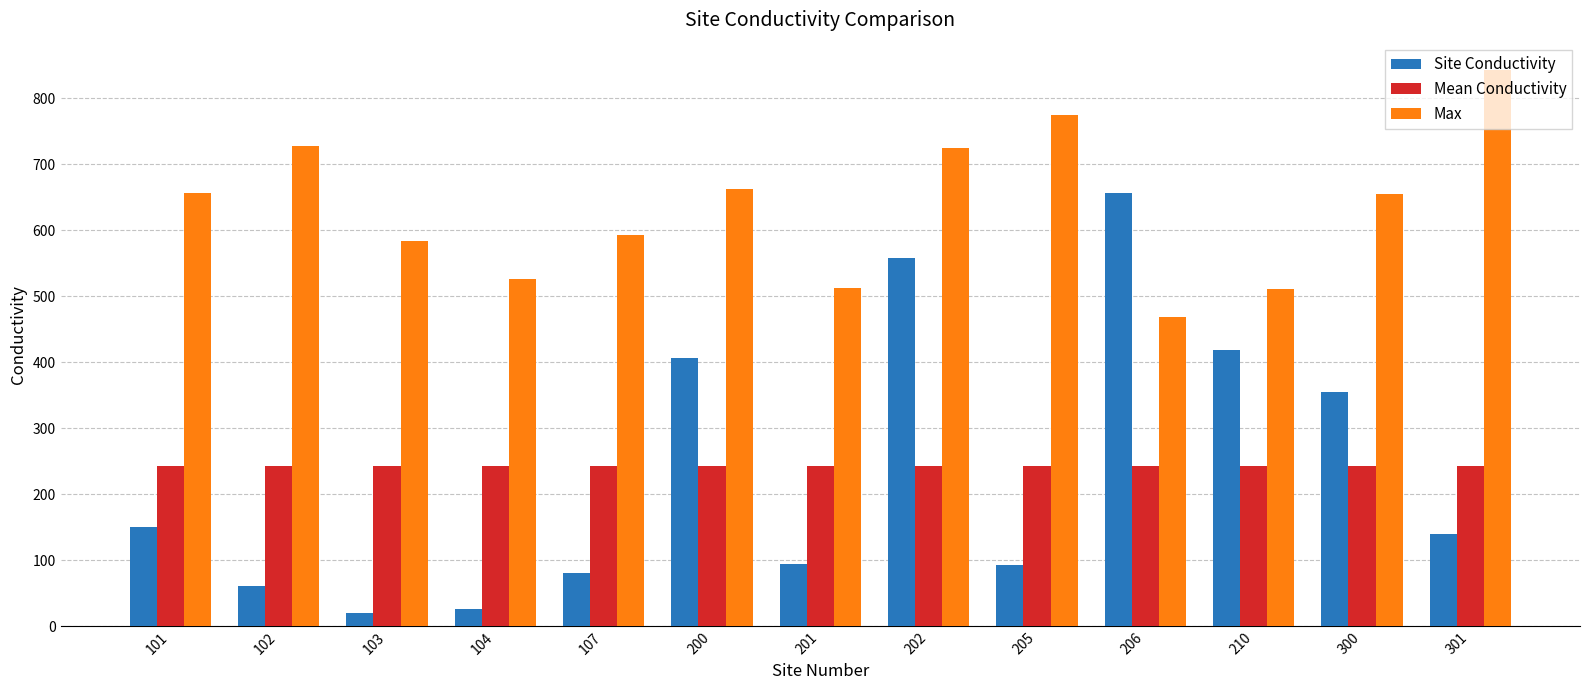

What is the spread (max minus min) of values at 301?

701.9